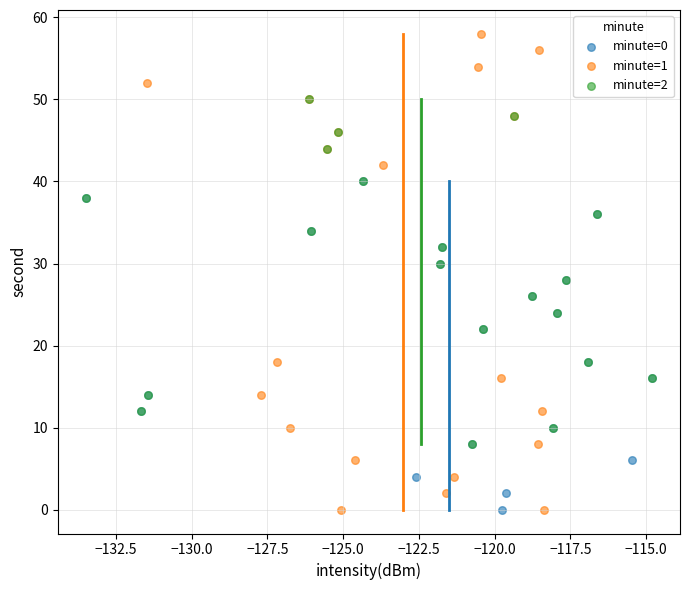

Which series has the widest spread of Y values?

minute=1